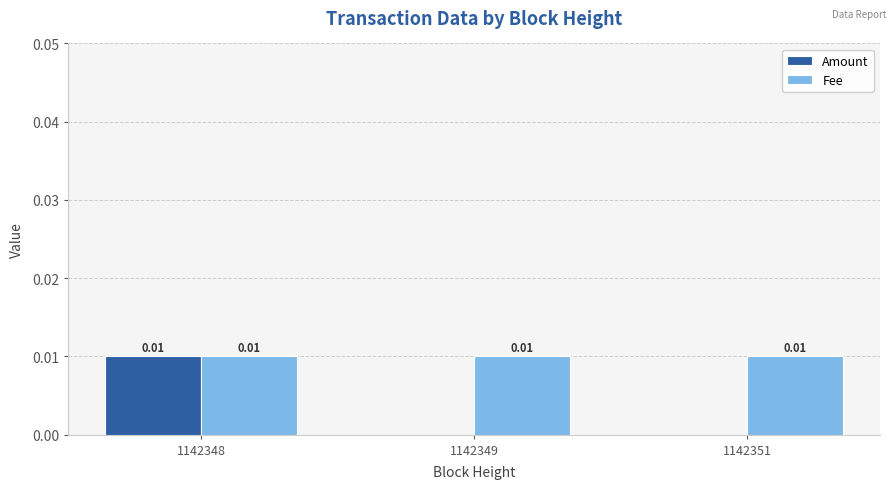

Is it true that Amount equals 0.0 at 1142348?

True